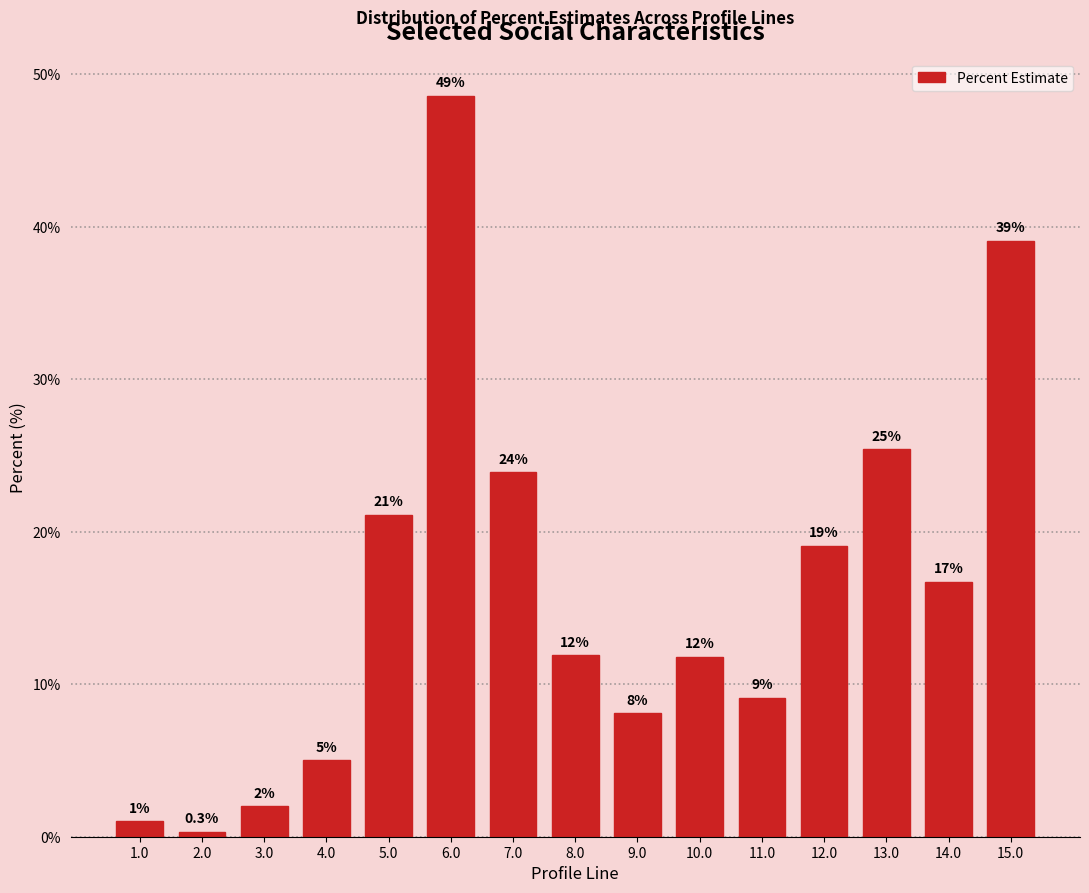

How many bars are there in total?

15